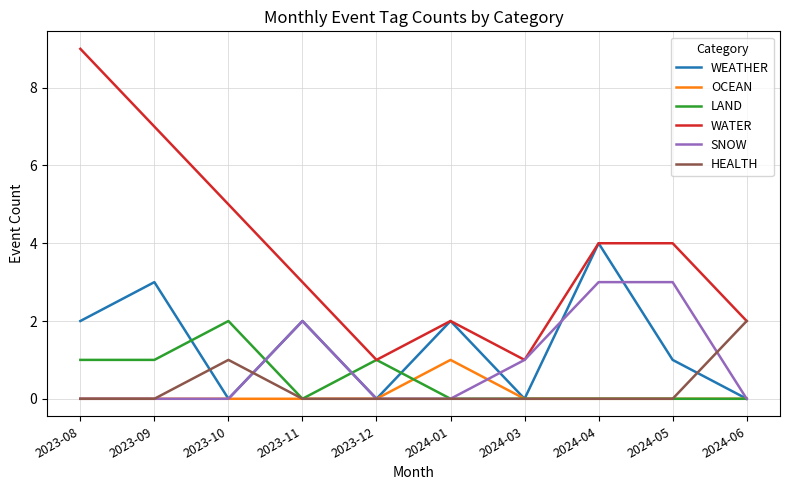

True or false: OCEAN and WATER intersect in this chart.

False